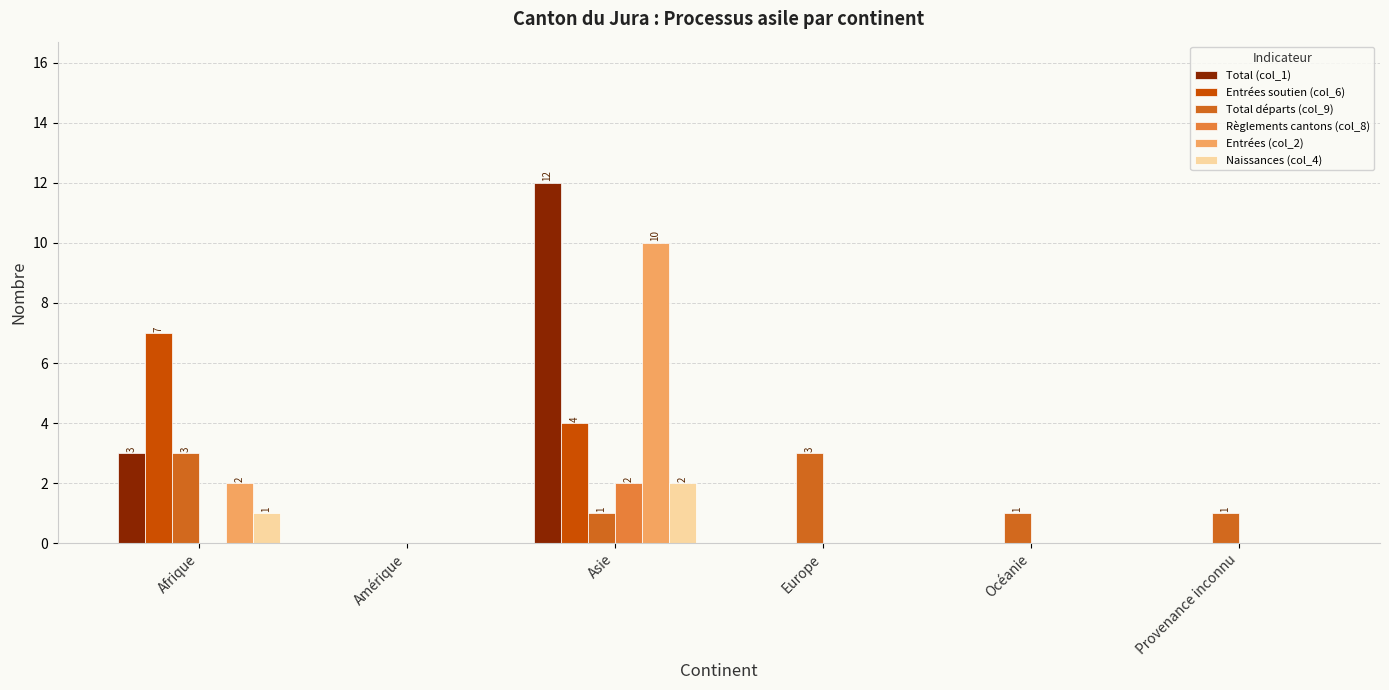

What is the maximum value shown in the chart?

12